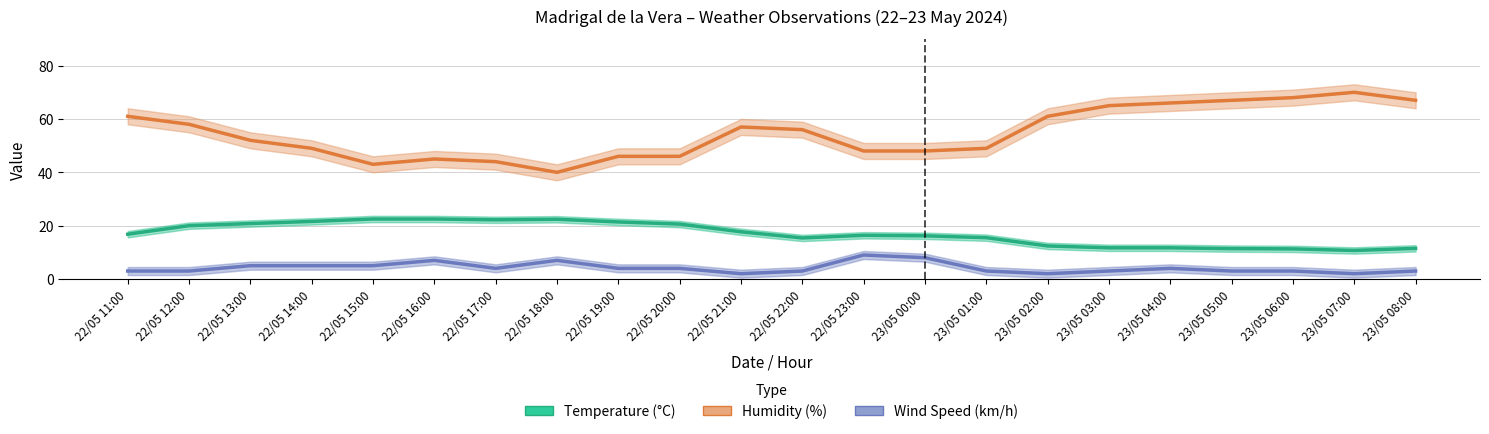

How many data points does each series have?

22